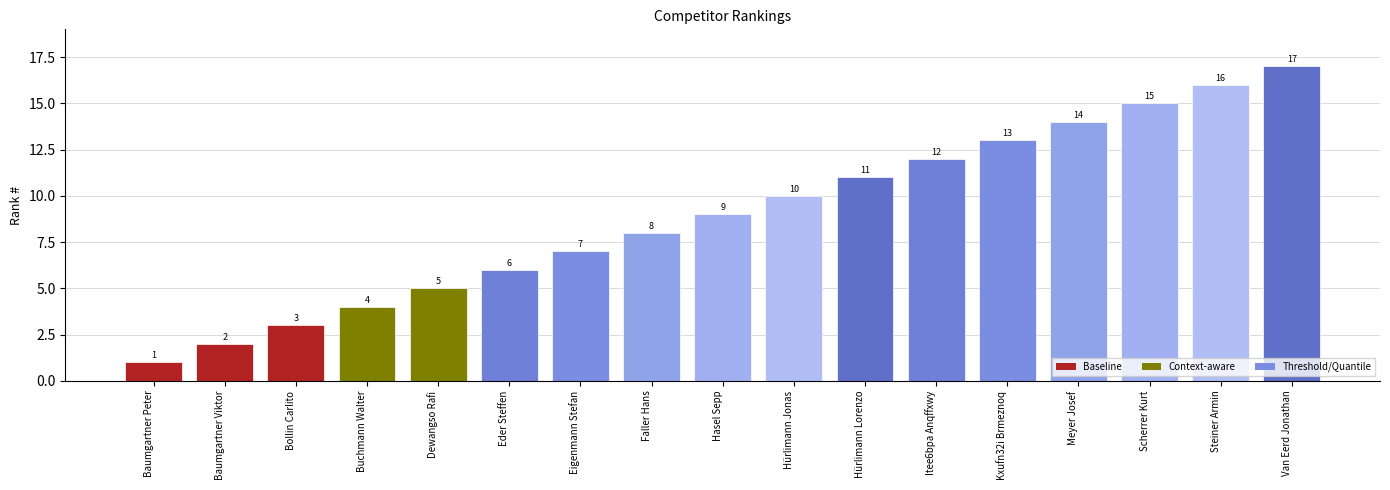

What is the value of the 8th bar from the left?

8